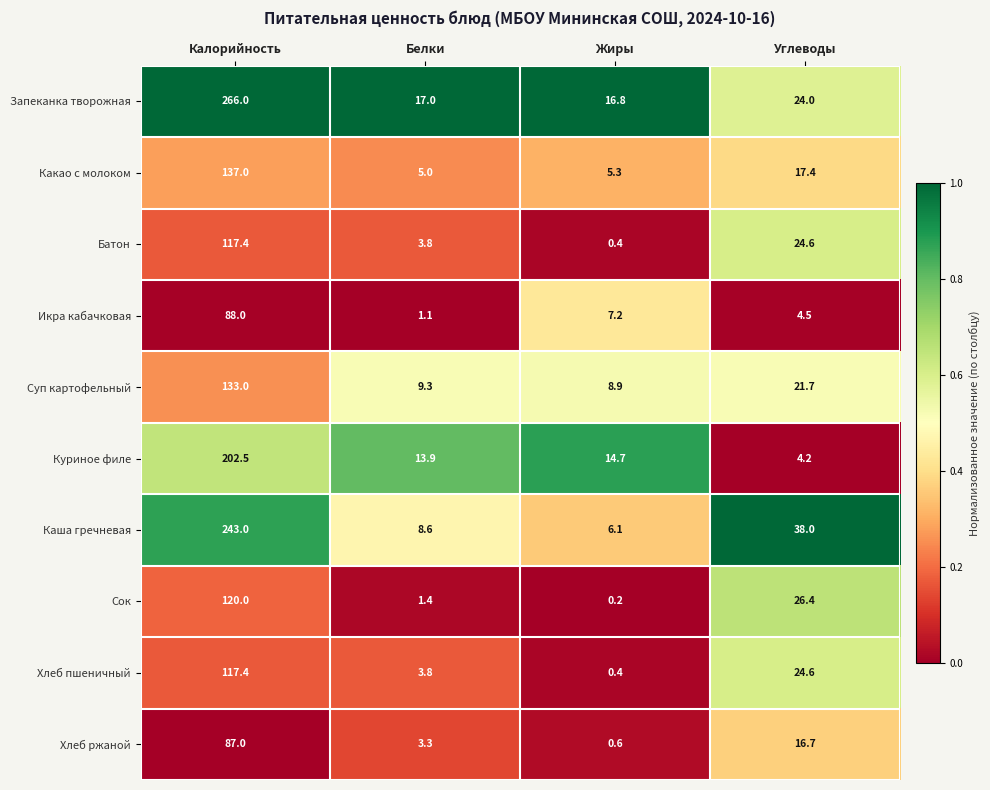

True or false: Икра кабачковая has a value of 1.1 at Углеводы.

False